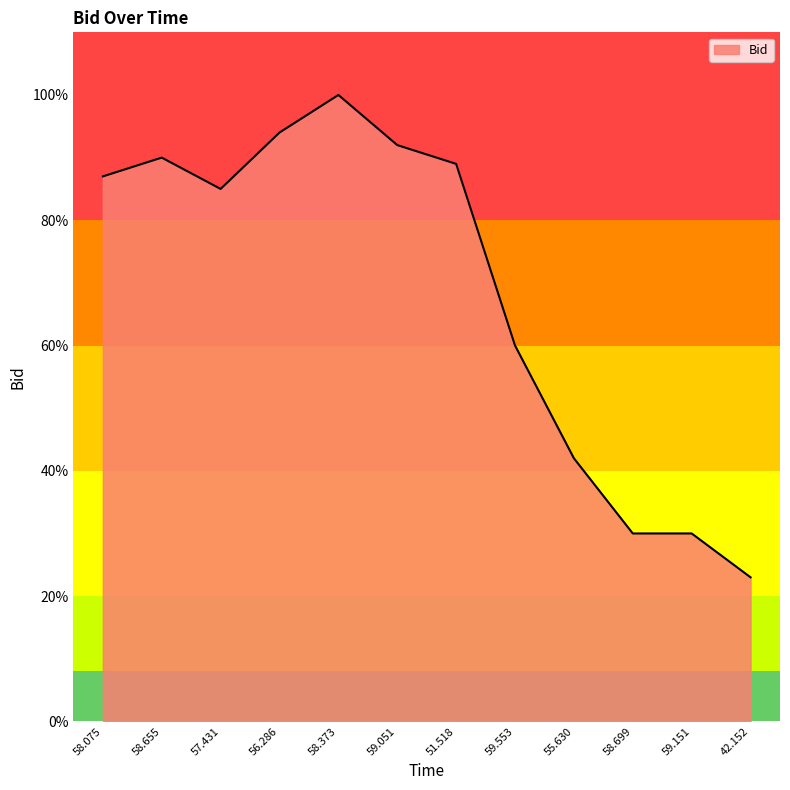

Does the chart display data point markers on the line(s)?

No